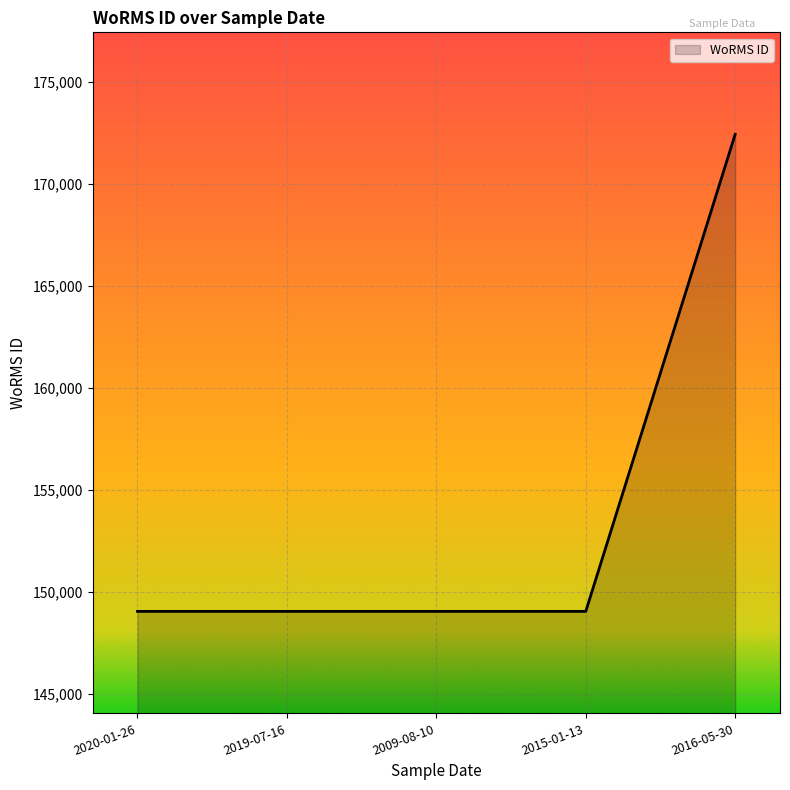

Which category has the highest value across all series?

2016-05-30